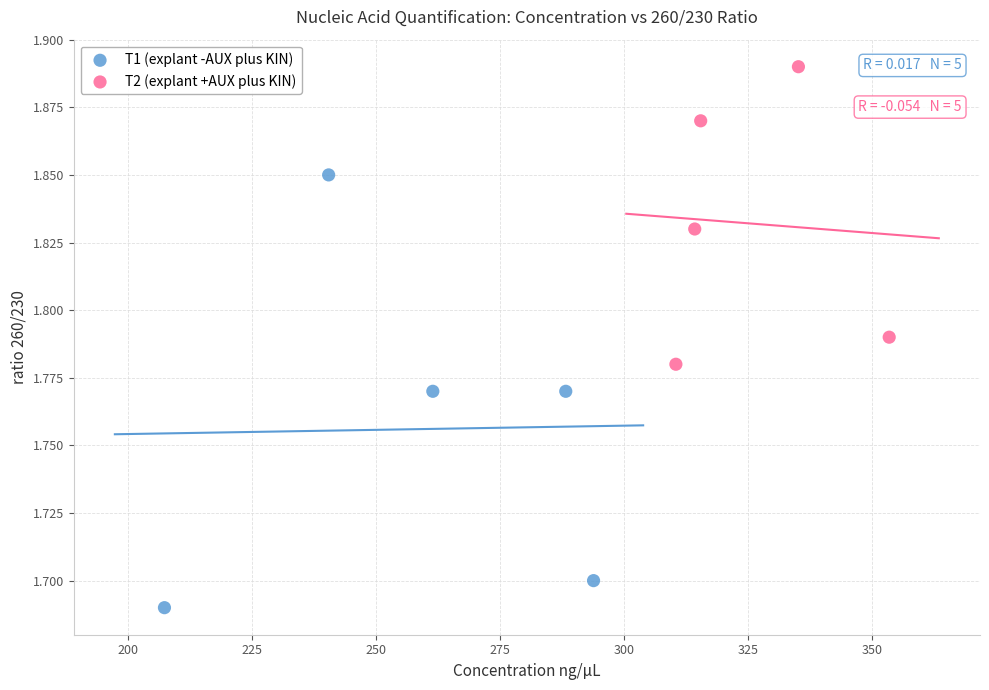

Which series reaches the minimum Y coordinate?

T1 (explant -AUX plus KIN)